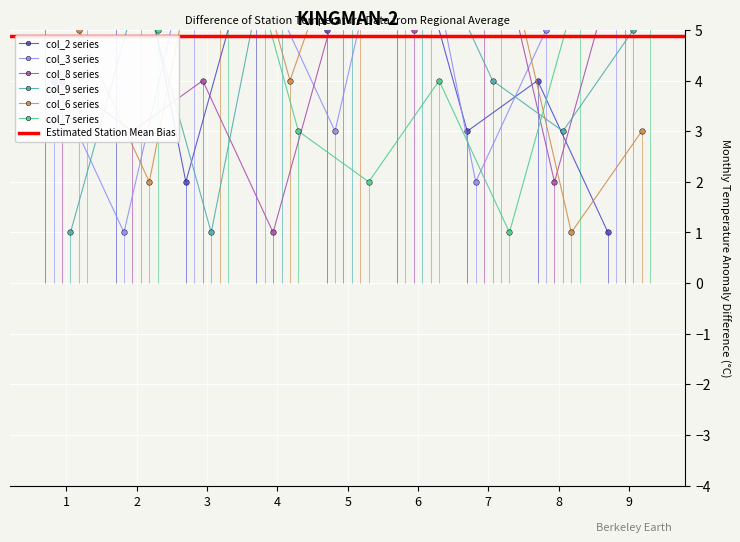

Read the col_9 value at 2.

6